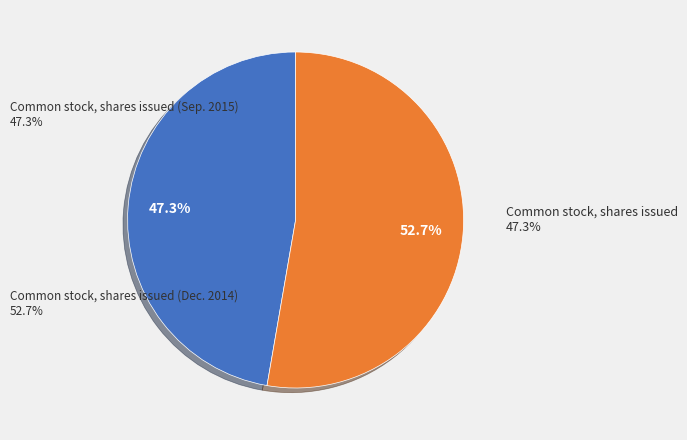

The Common stock, shares issued (Dec. 2014) slice represents 53% of the pie. True or false?

True